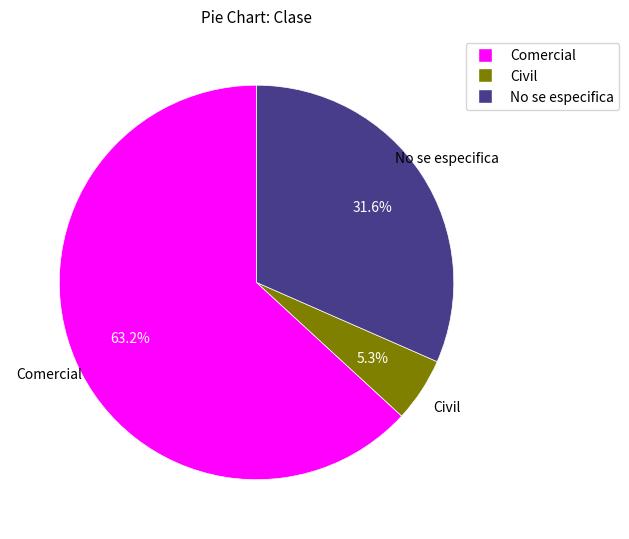

Combined, do Comercial and Civil account for over 50%?

Yes